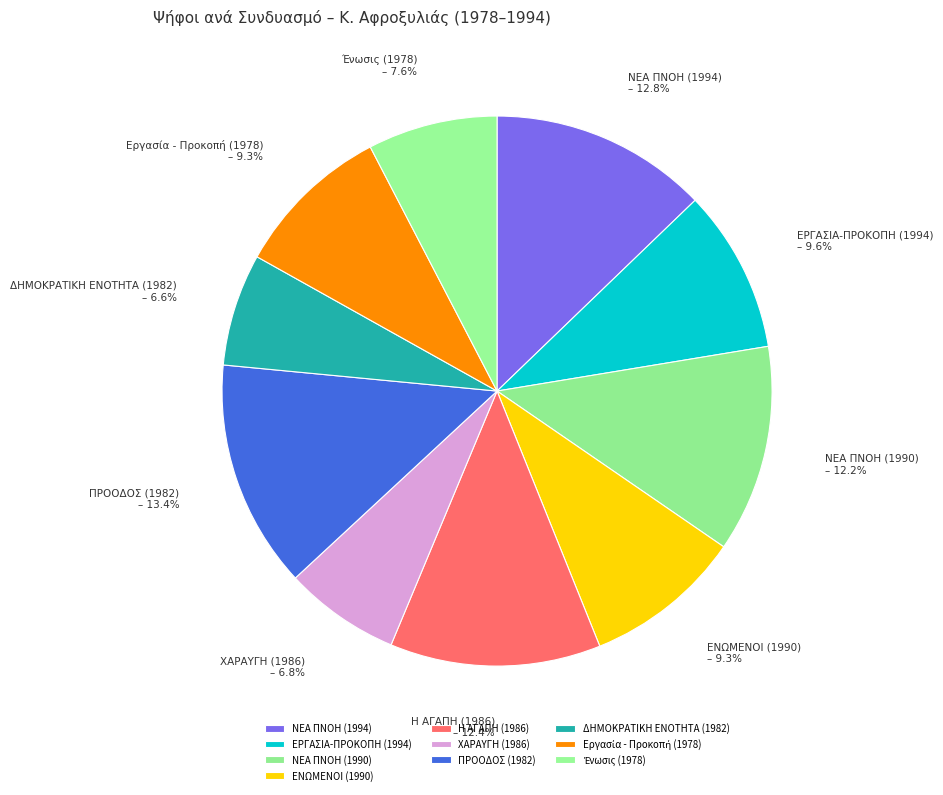

To the nearest percent, what is the difference between the ΔΗΜΟΚΡΑΤΙΚΗ ΕΝΟΤΗΤΑ (1982) and ΝΕΑ ΠΝΟΗ (1990) slice percentages?

6%